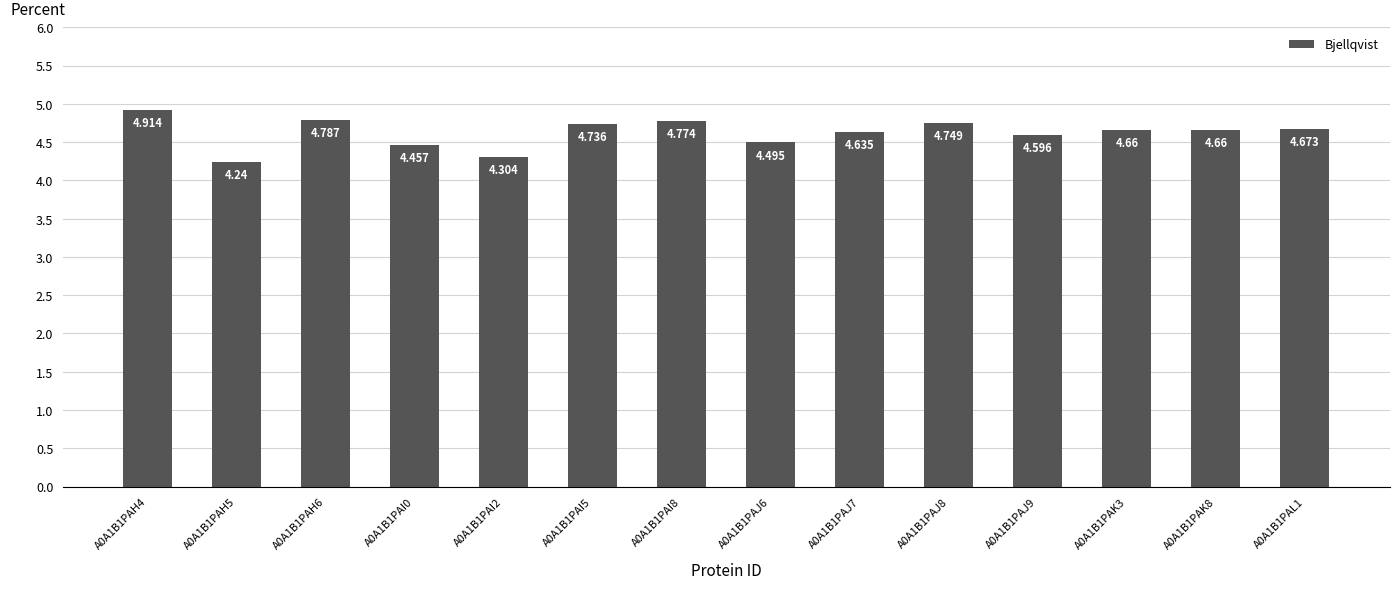

How many distinct data groups are displayed?

1